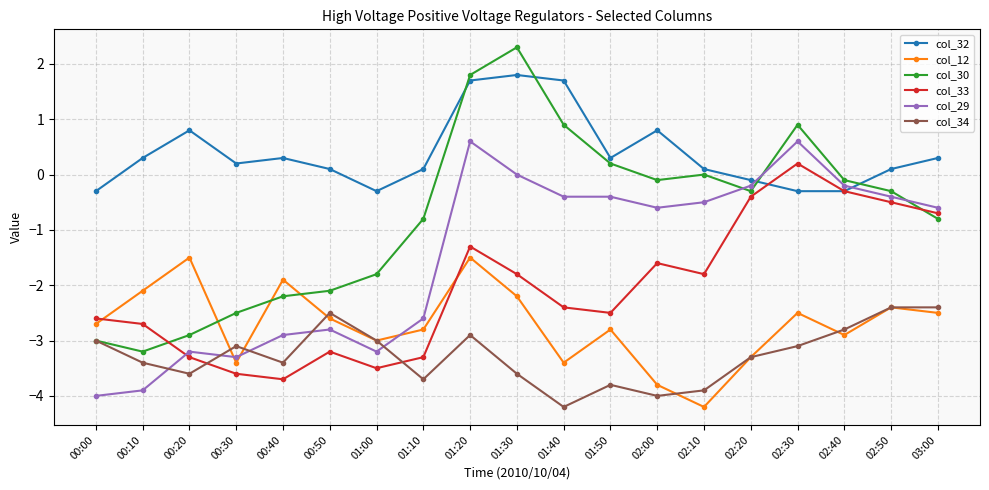

Does the chart display data point markers on the line(s)?

Yes